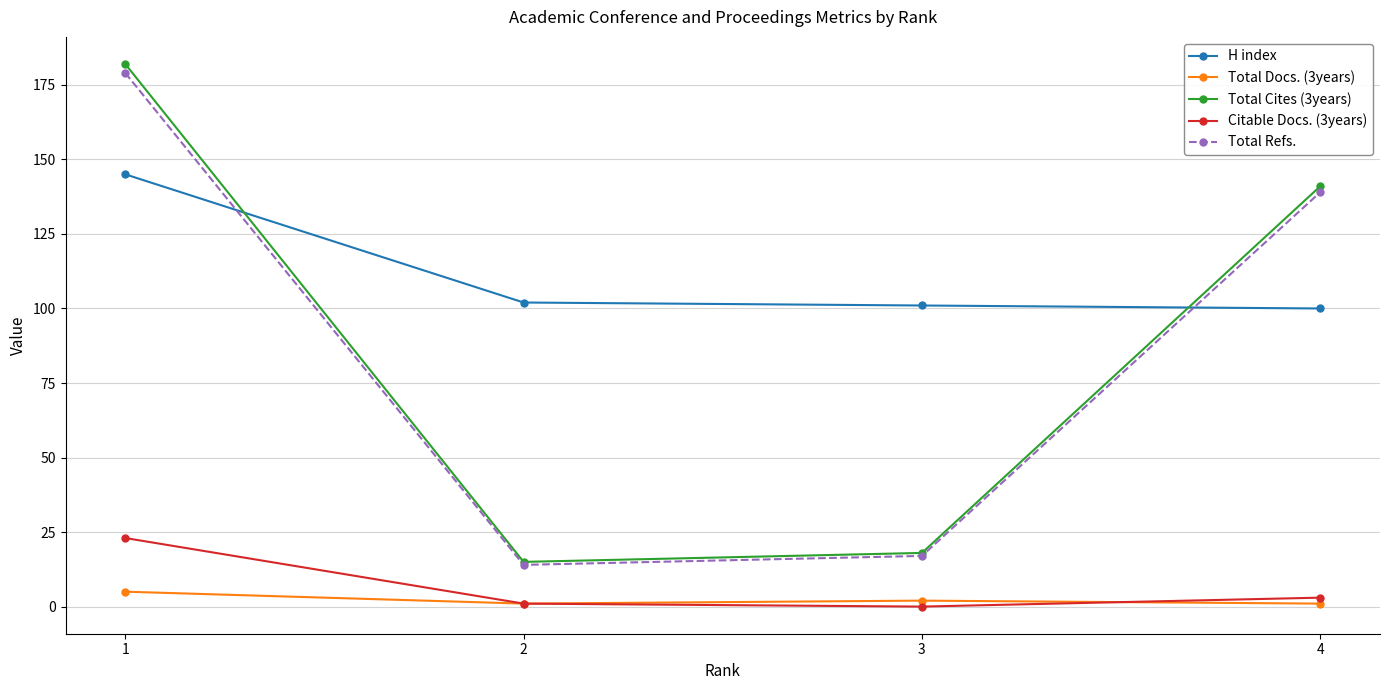

Which series has the largest range (max minus min)?

Total Cites (3years)